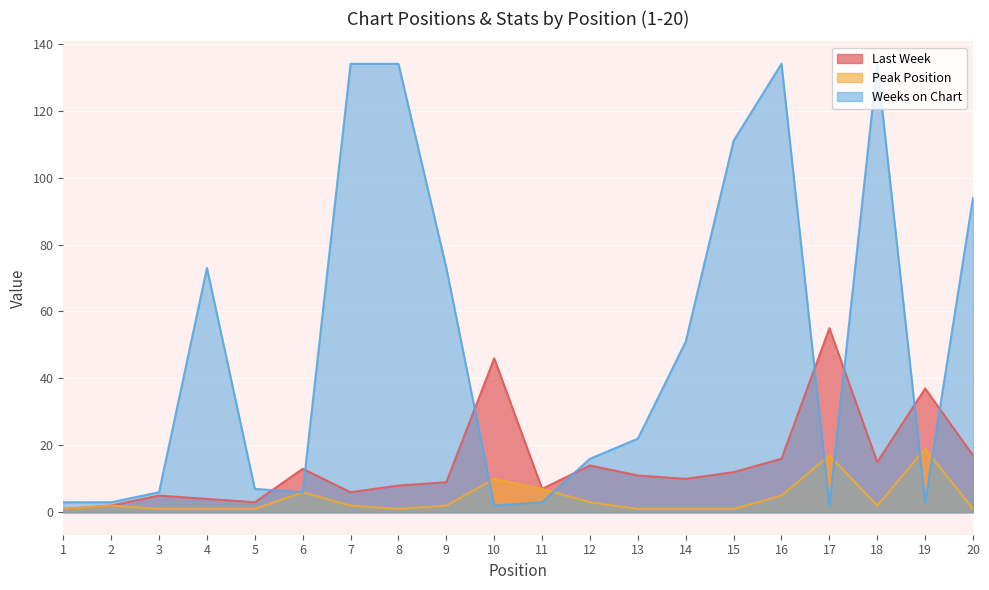

What is the minimum value shown in the chart?

1